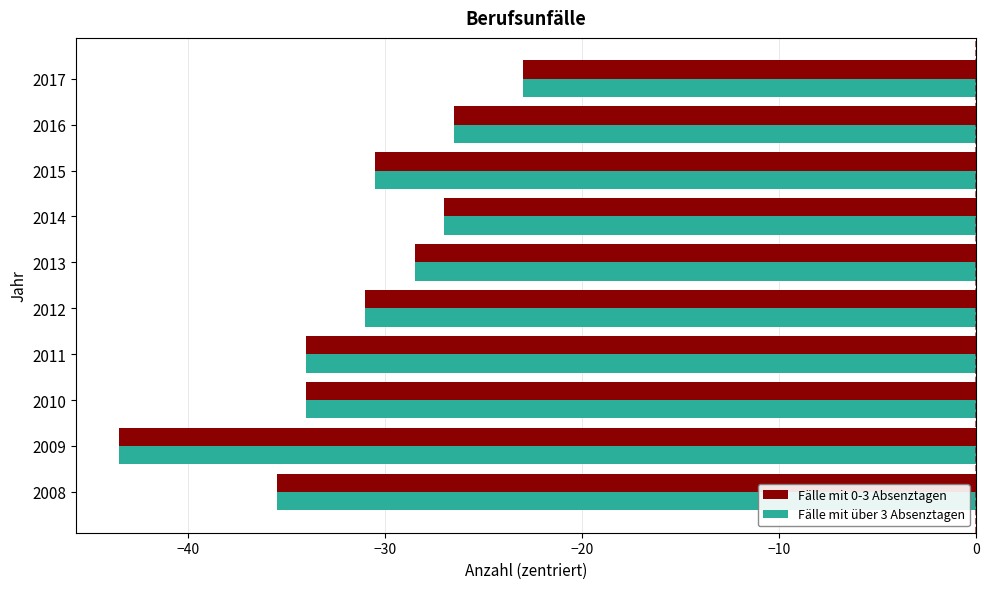

What is the difference between the maximum and second lowest values in the Fälle mit über 3 Absenztagen series?

12.5